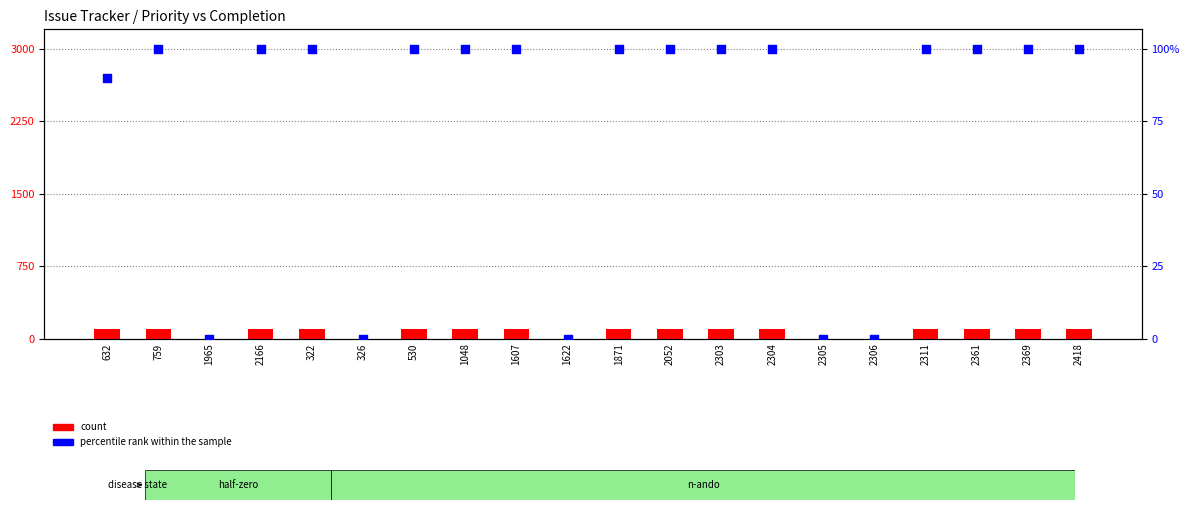

What are all the series names shown in the legend?

count, percentile rank within the sample